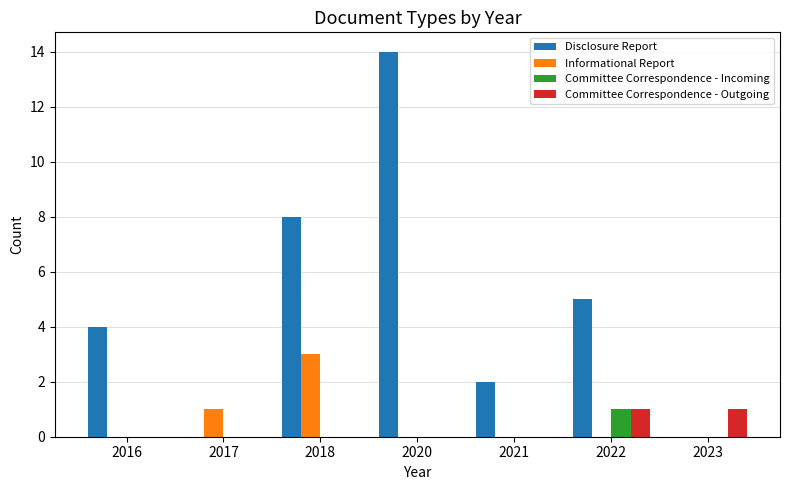

At which category does the chart reach its peak across all series?

2020